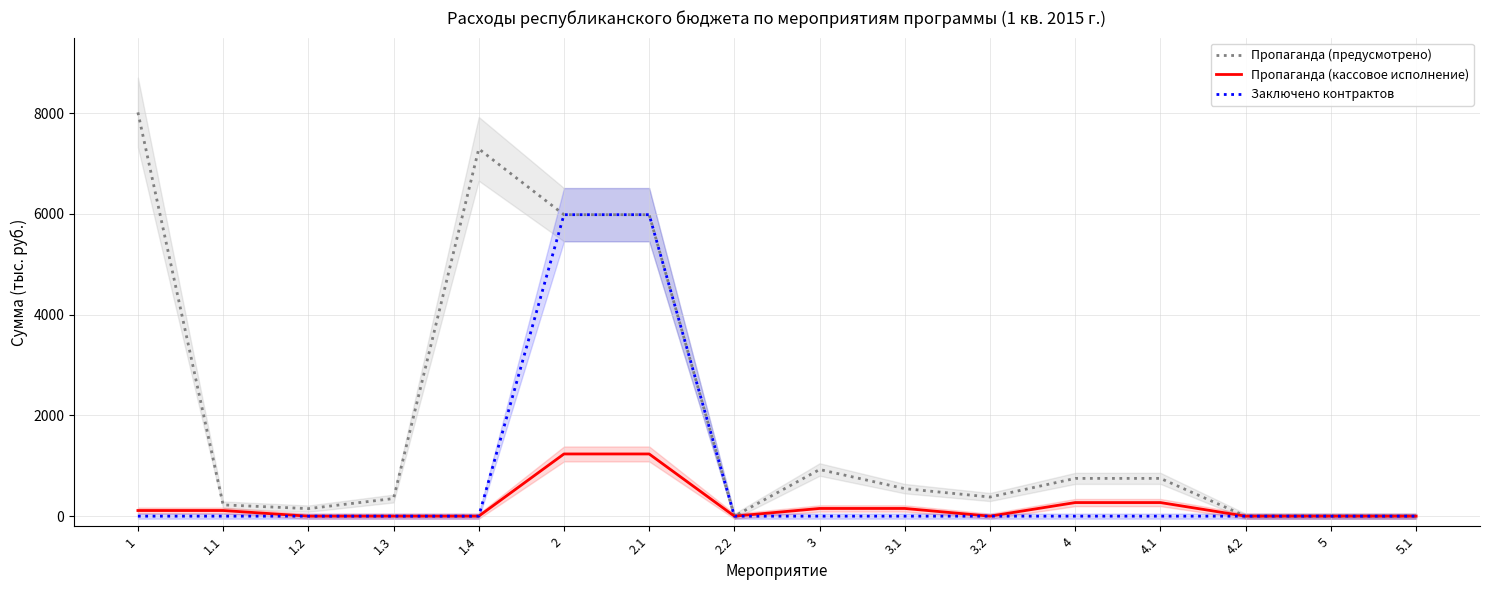

Between 1.1 and 1.3, which series saw the biggest shift?

Пропаганда (предусмотрено)